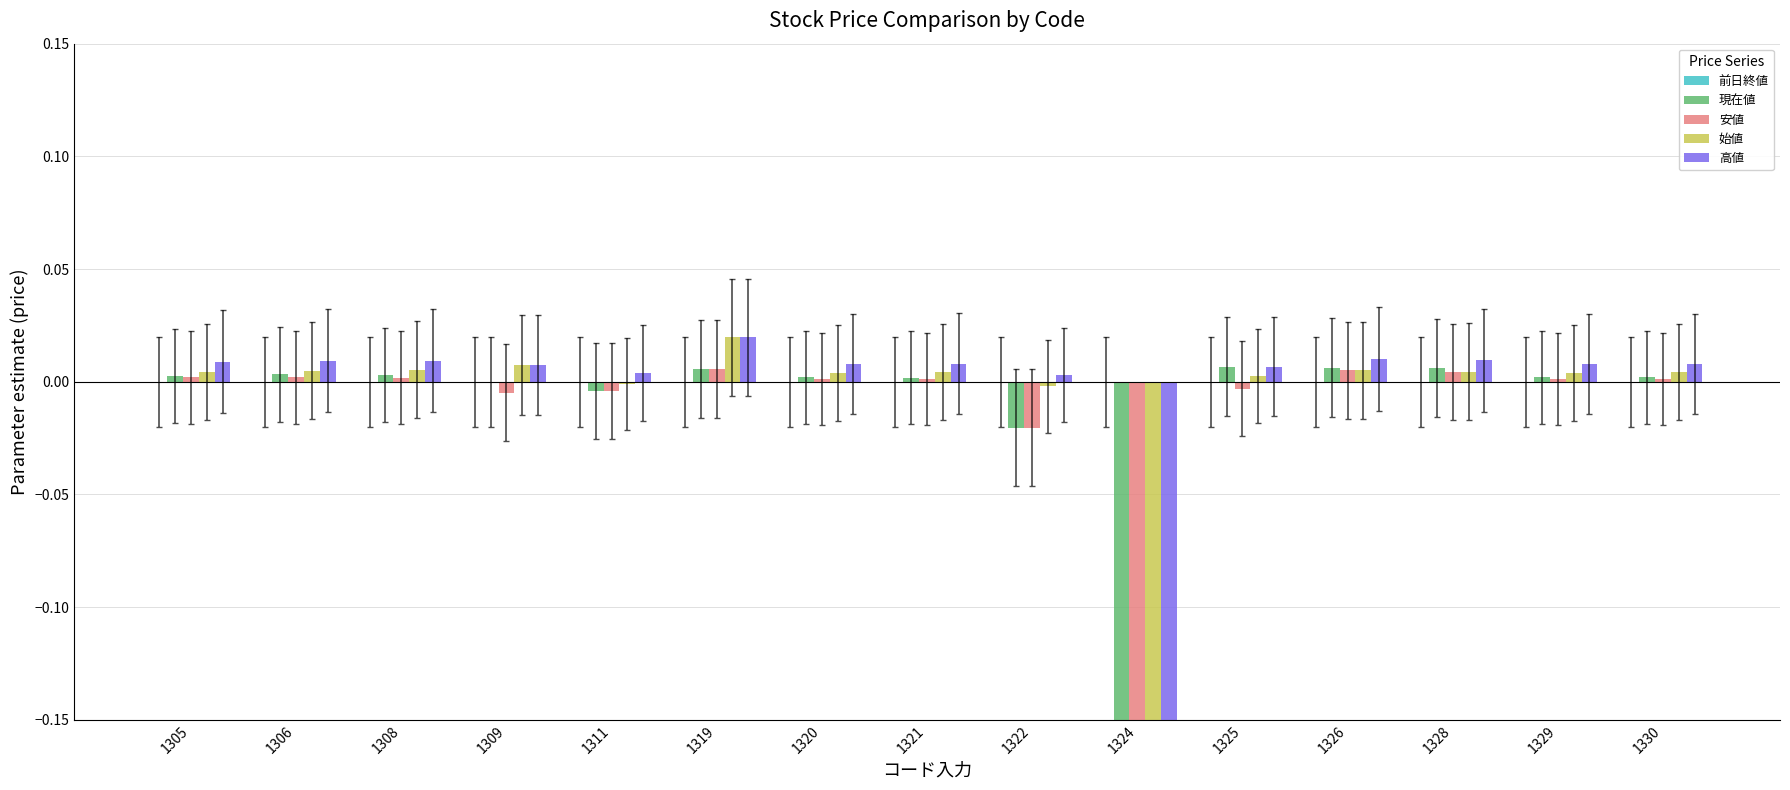

Where is 高値 nearest to the value 0?

1322